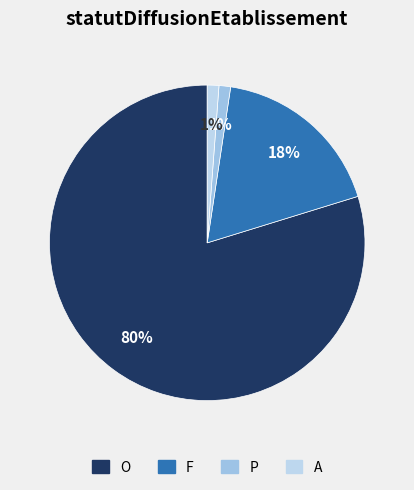

What is the largest slice in the pie chart?

O